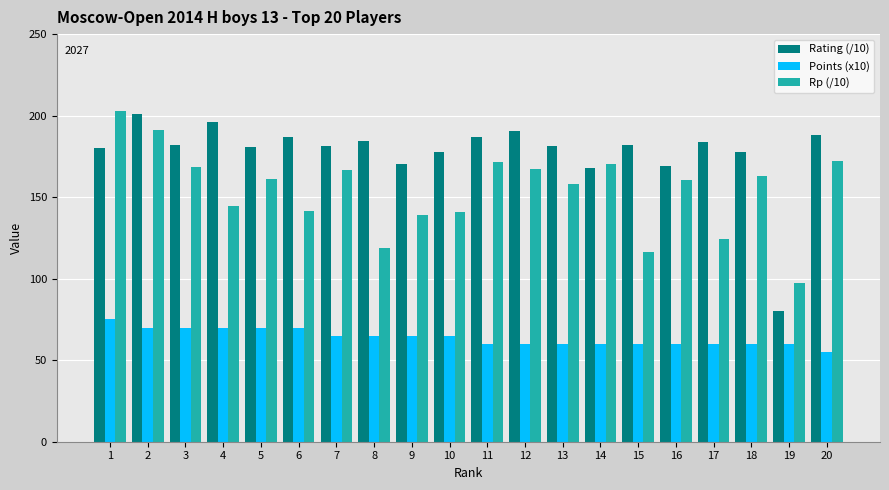

Between 1 and 20, which series saw the biggest shift?

Rp (/10)